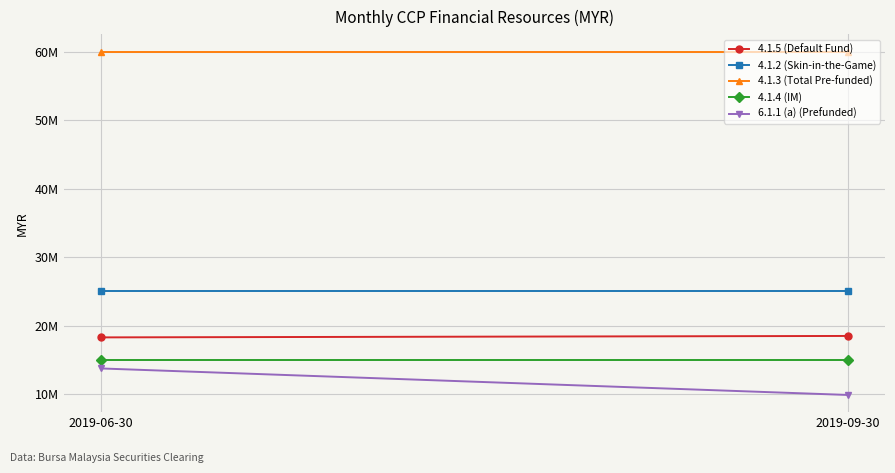

Is this an area chart (filled region under the line)?

No